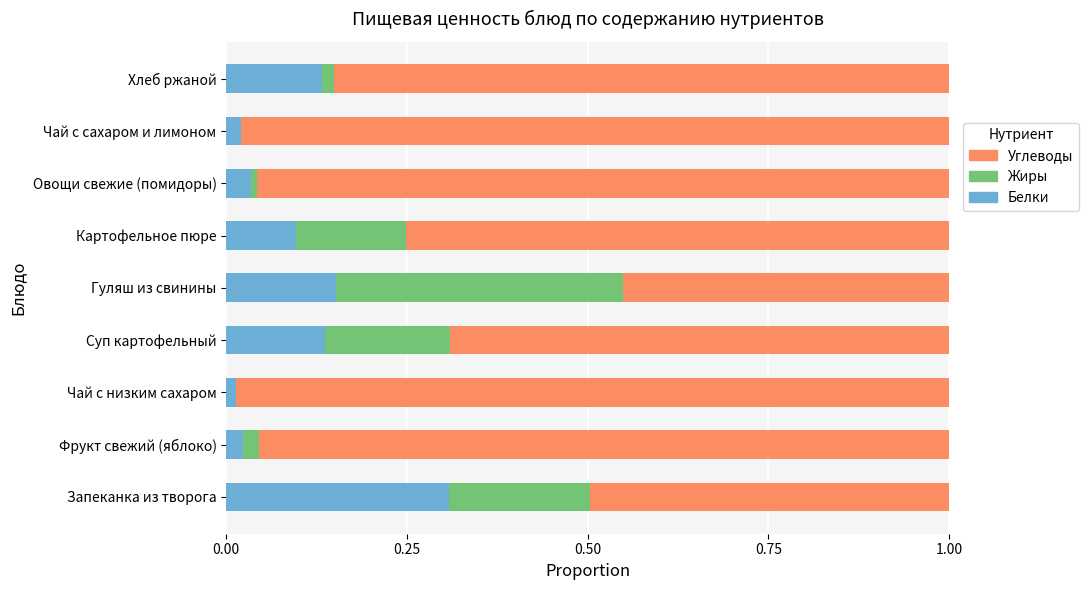

What is the highest value of the Белки series?

0.3